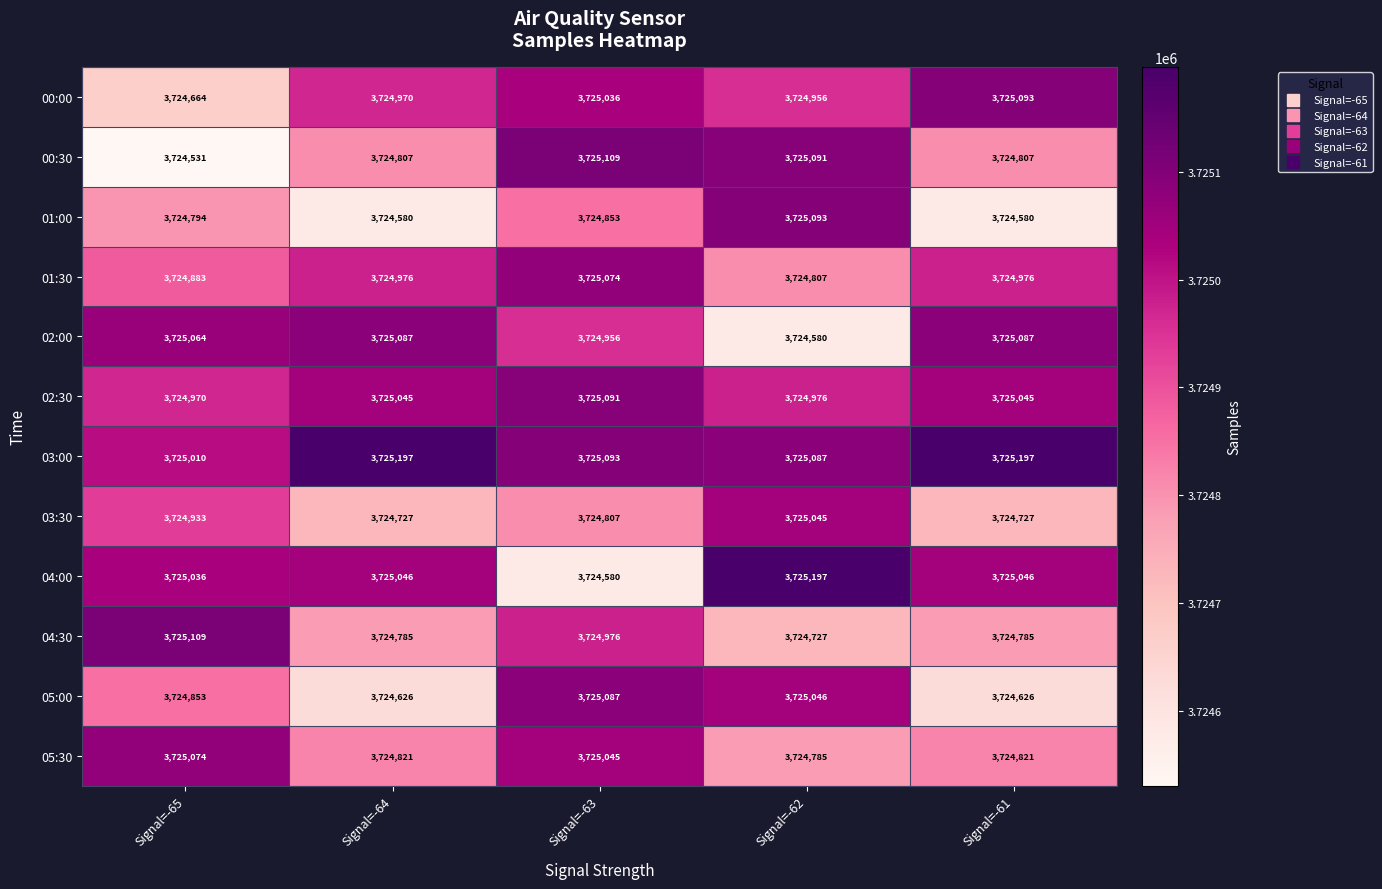

The 01:30 series shows 3724883 at Signal=-65. True or false?

True